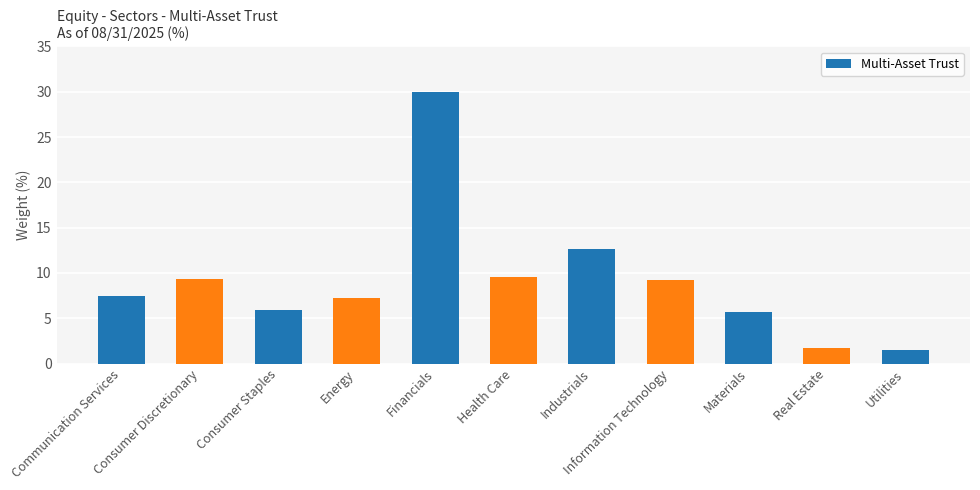

True or false: the data shows 1.7 at Real Estate.

True